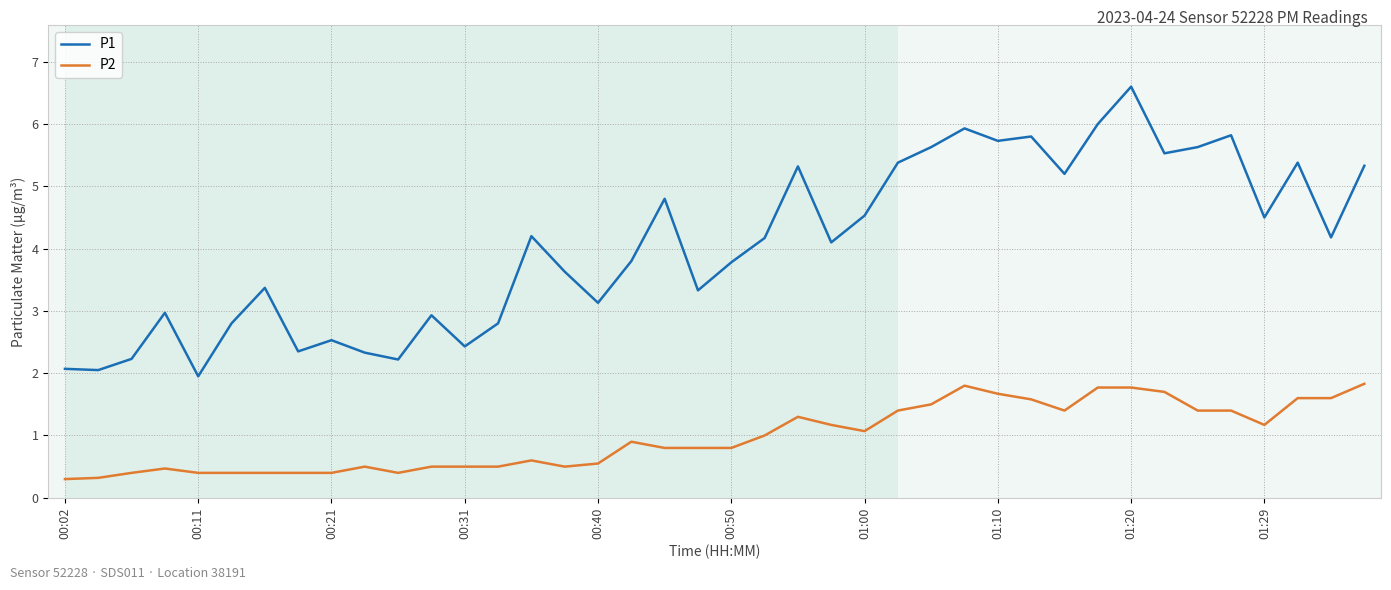

Rank the series by their average value, from highest to lowest.

P1, P2